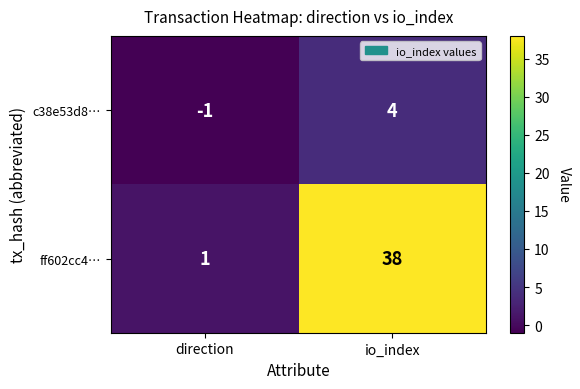

Between direction and io_index, which series saw the biggest shift?

ff602cc4…